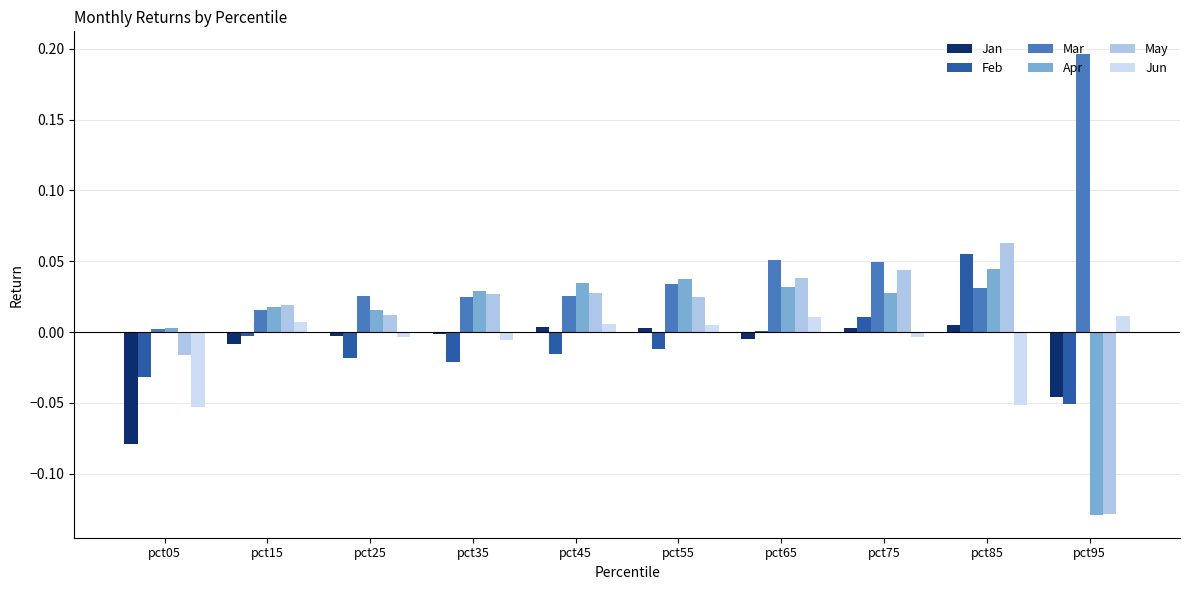

Which series has the largest total across all categories?

Mar